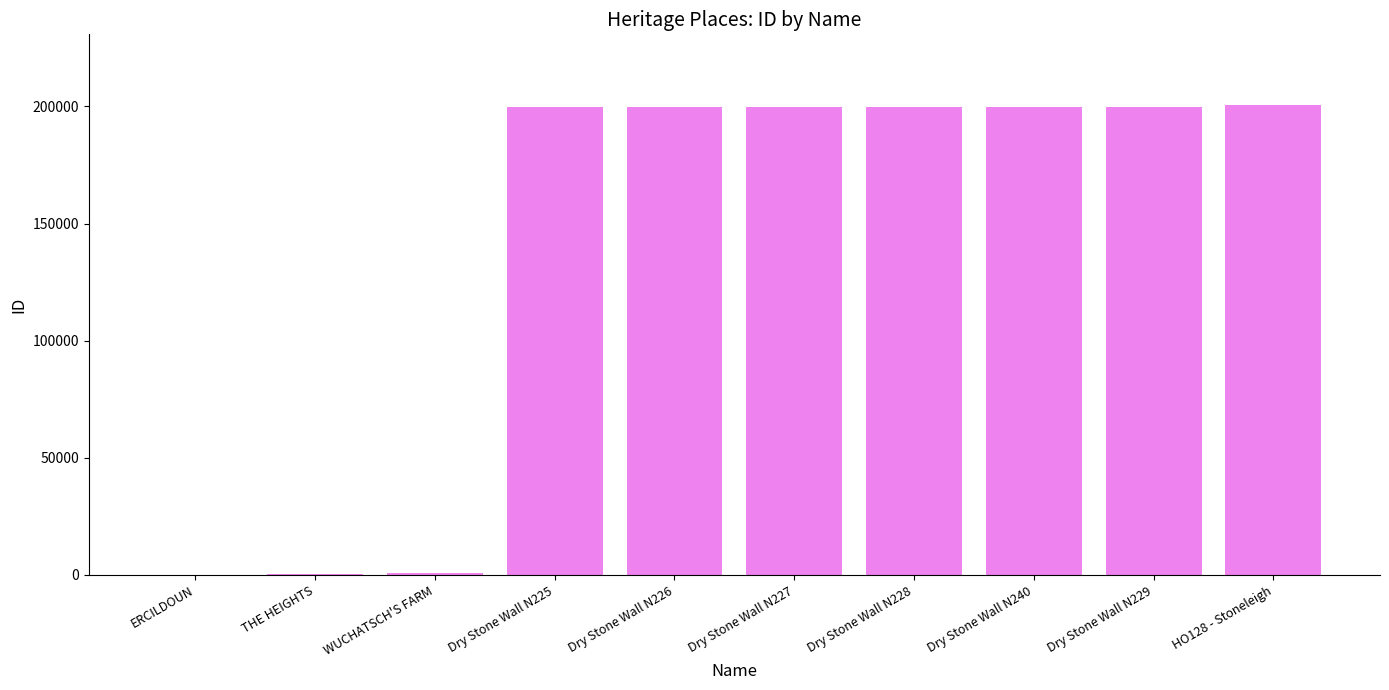

How many data points does each series have?

10